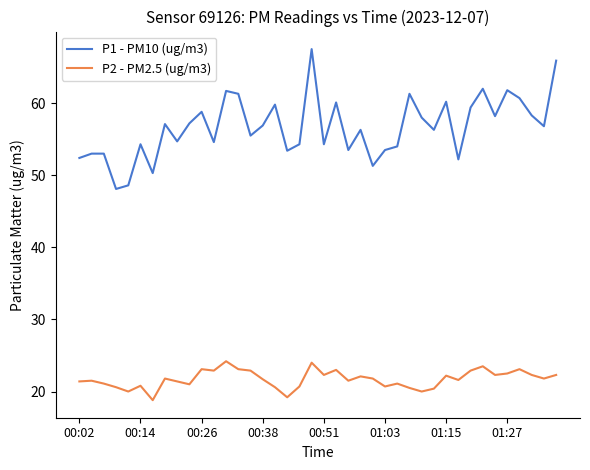

Which series has the largest total across all categories?

P1 - PM10 (ug/m3)